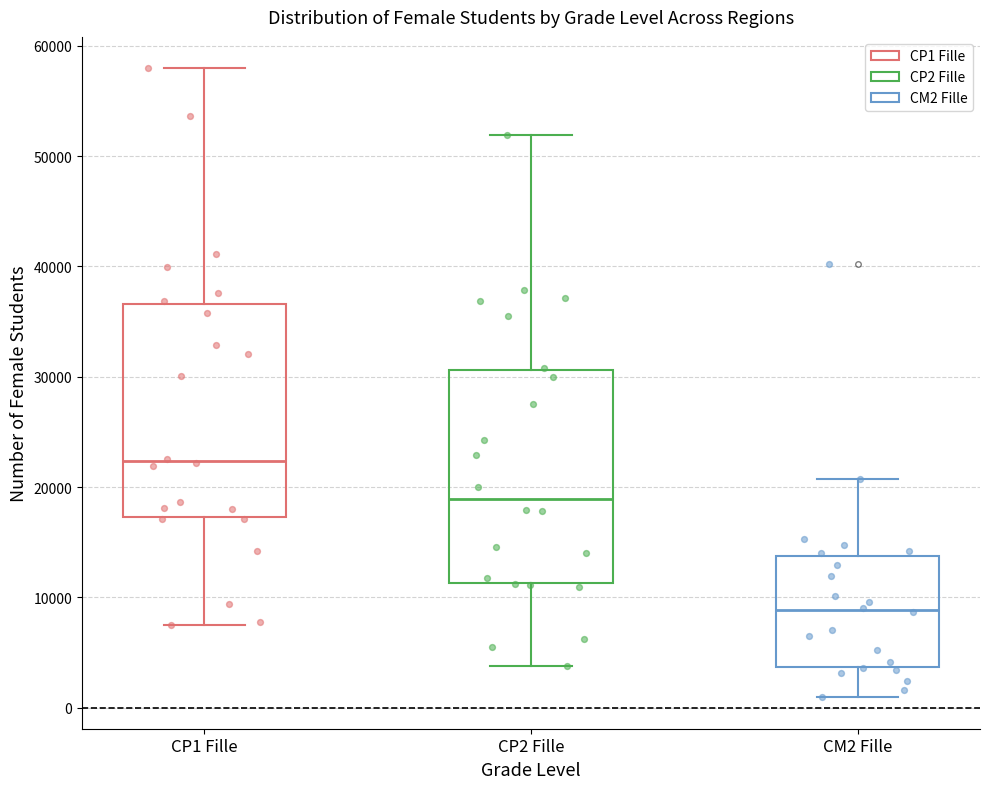

Reading left to right, transcribe this box plot: for each box, give where its median line is, the range the box spans, and where its two whiskers end, as read against the y-axis. The values are not printed on the chart, so give them approximately, as read against the axis.

CP1 Fille: median 22000, box 17000 to 37000, whiskers 7000 to 58000
CP2 Fille: median 19000, box 11000 to 31000, whiskers 4000 to 52000
CM2 Fille: median 9000, box 4000 to 14000, whiskers 1000 to 21000